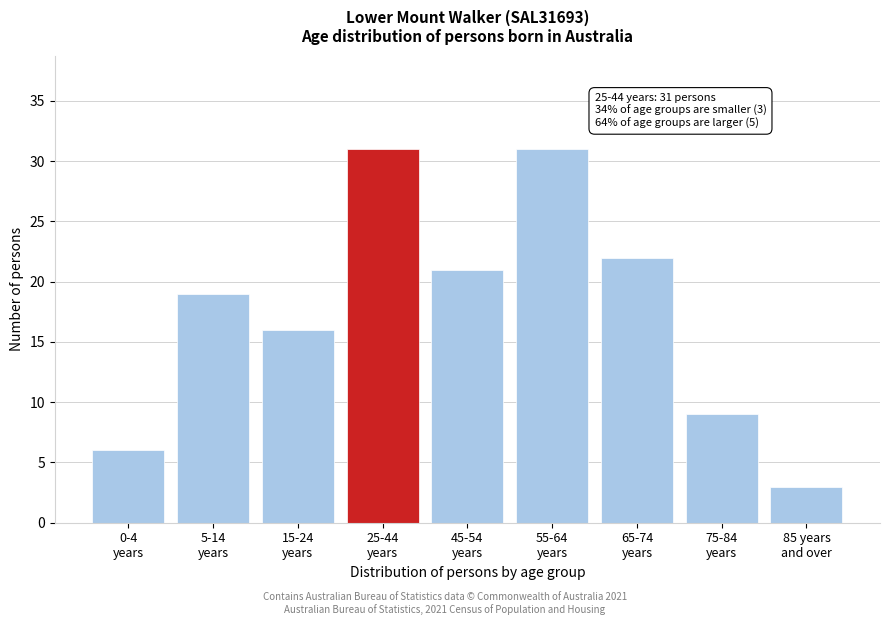

Reading left to right, extract all data points from this chart.

6	19	16	31	21	31	22	9	3